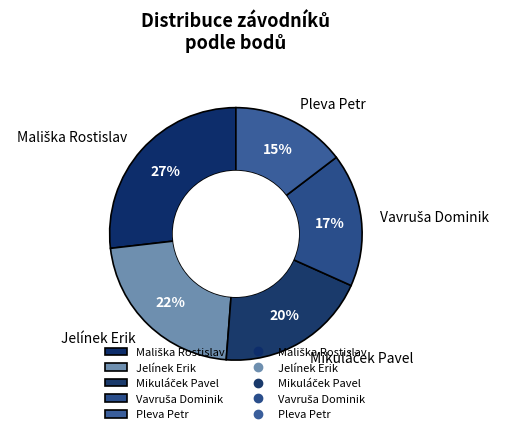

To the nearest percent, what portion does Pleva Petr represent?

15%